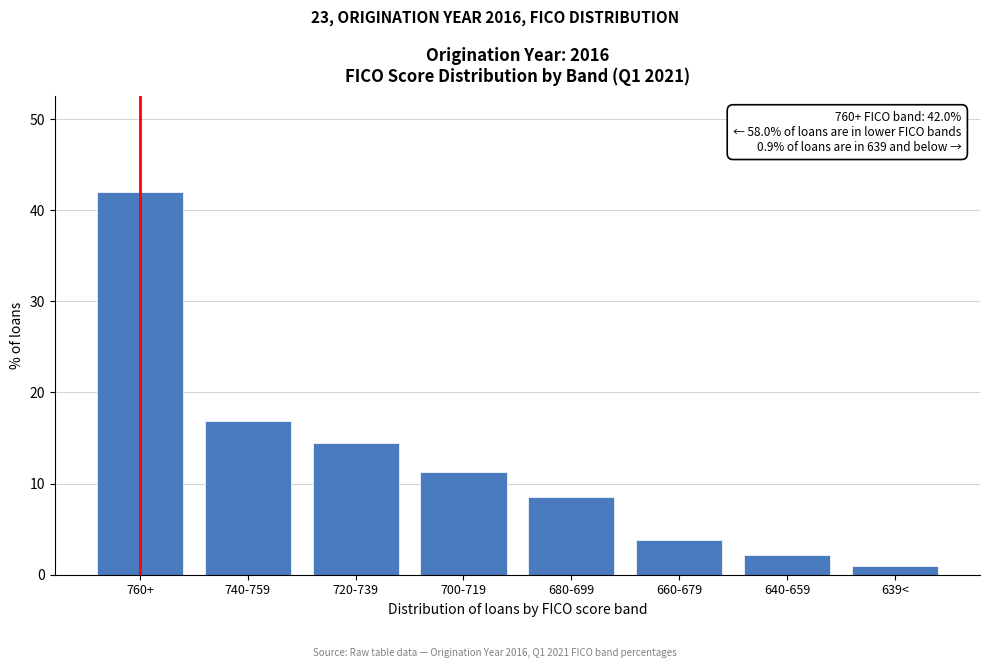

Reading left to right, list all the values displayed in this chart.

760+=42.0	740-759=16.9	720-739=14.4	700-719=11.3	680-699=8.5	660-679=3.8	640-659=2.2	639<=0.9